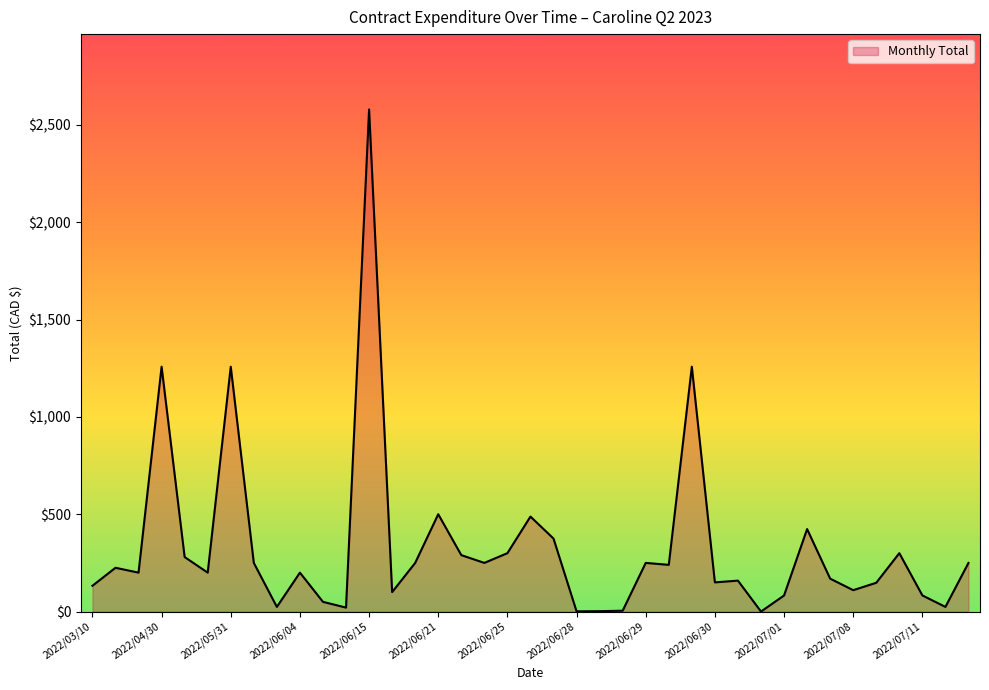

What is the greatest value displayed?

2579.3